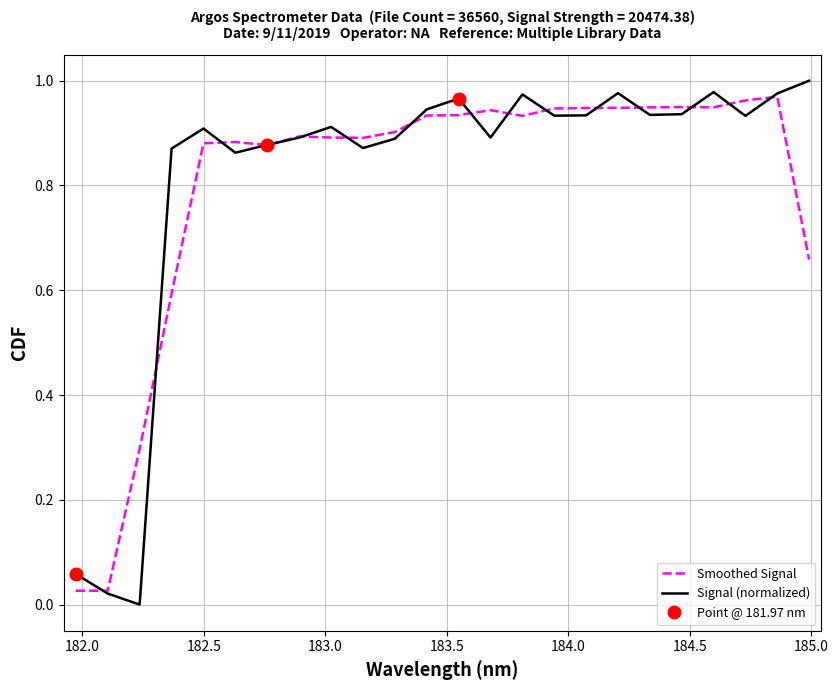

After their last crossing, which series has the higher values: Signal (normalized) or Smoothed Signal?

Signal (normalized)